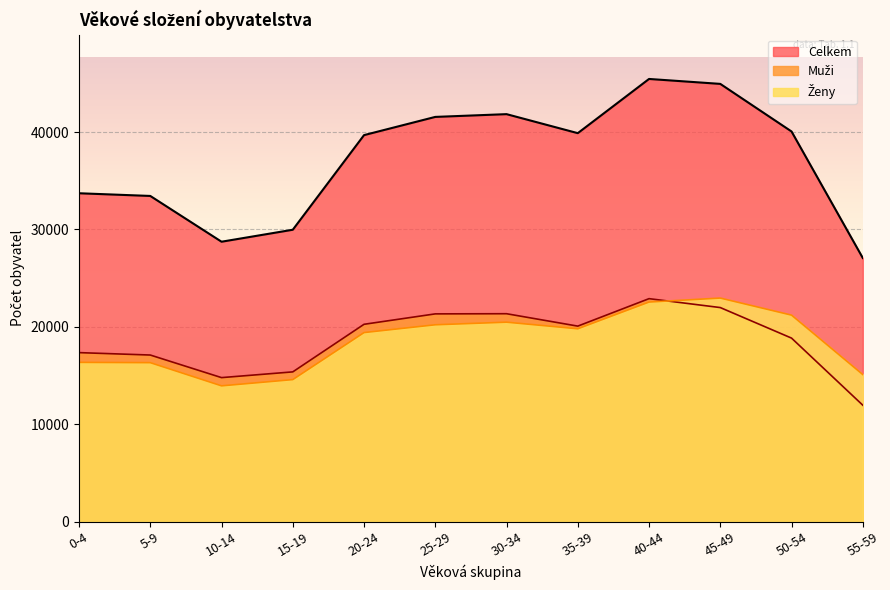

Which label corresponds to the smallest value in the chart?

55-59